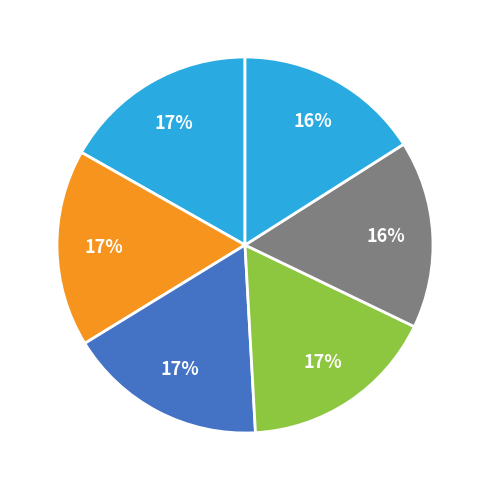

Is there any slice that represents more than half of the pie?

No